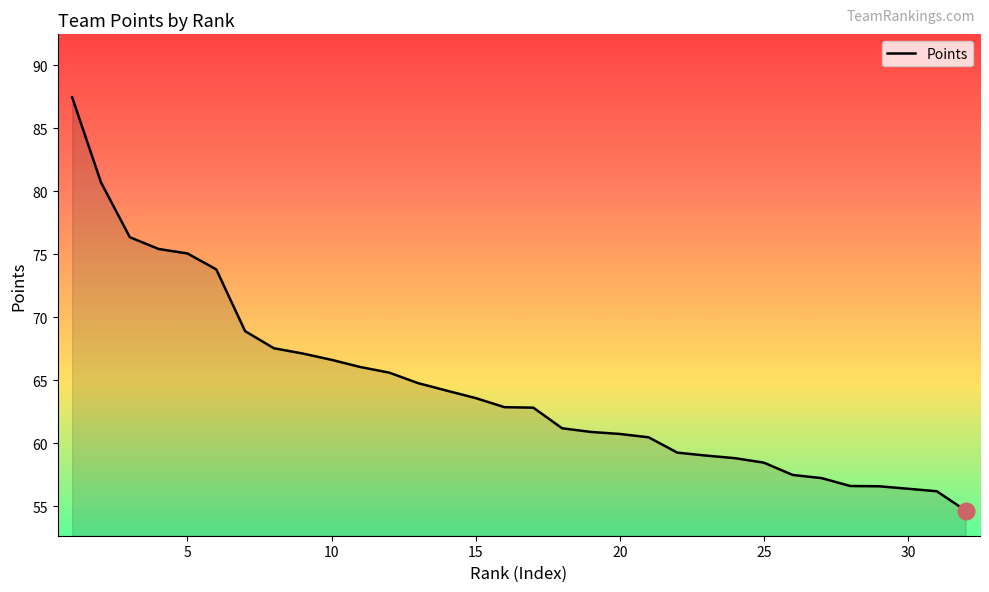

What is the minimum value shown in the chart?

54.7